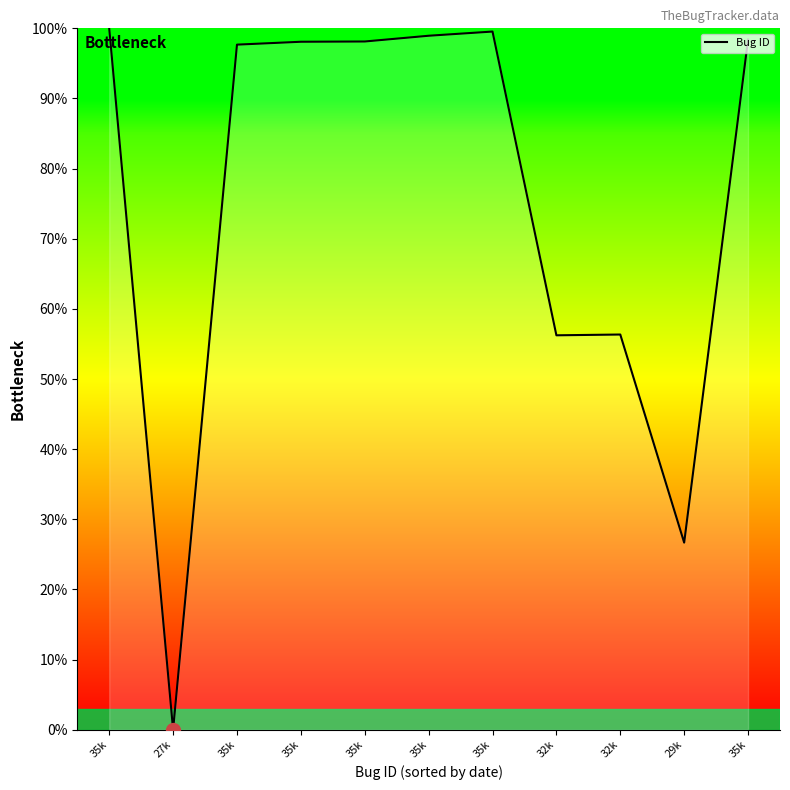

Where is the first local minimum?

27k